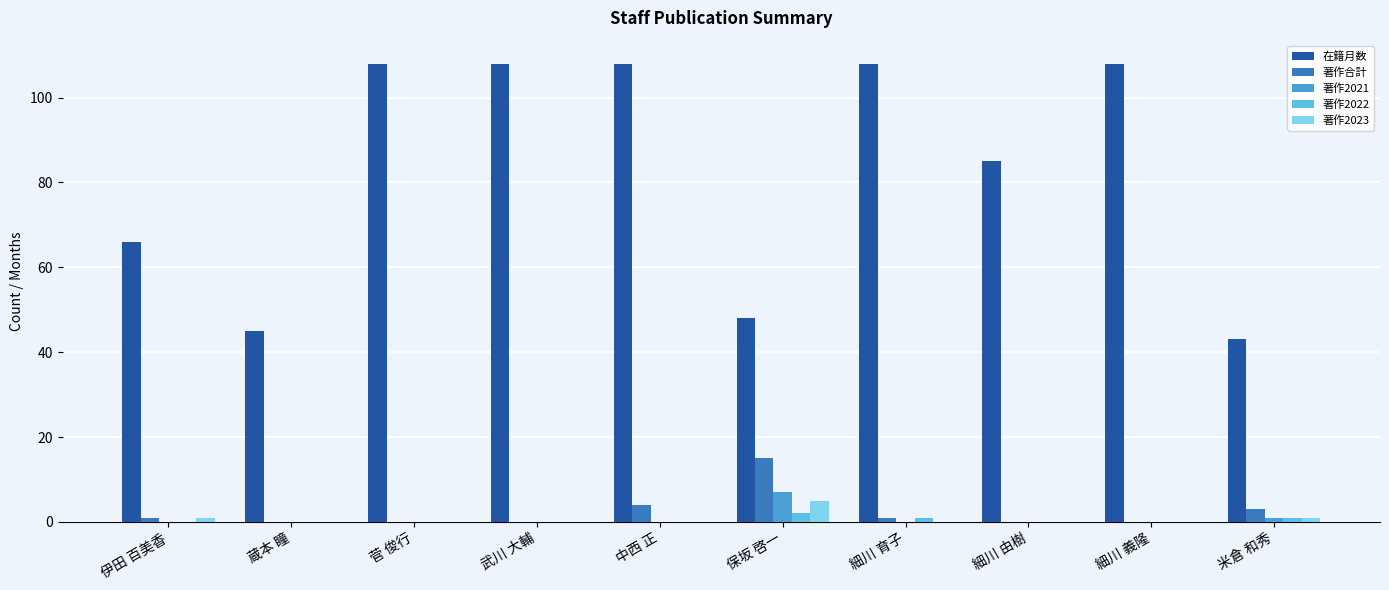

Which series changed the most between 保坂 啓一 and 細川 育子?

在籍月数